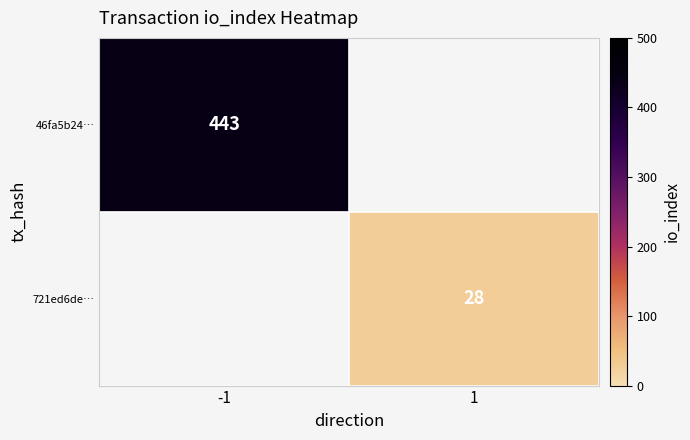

The 721ed6de… series shows 28 at 1. True or false?

True